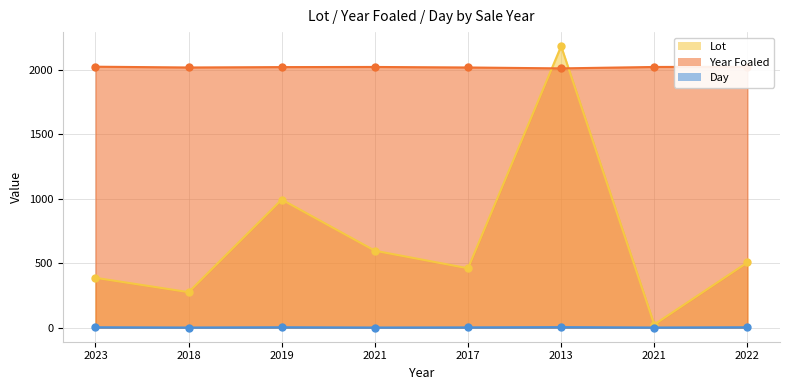

At which label is Year Foaled closest to 2015?

2018